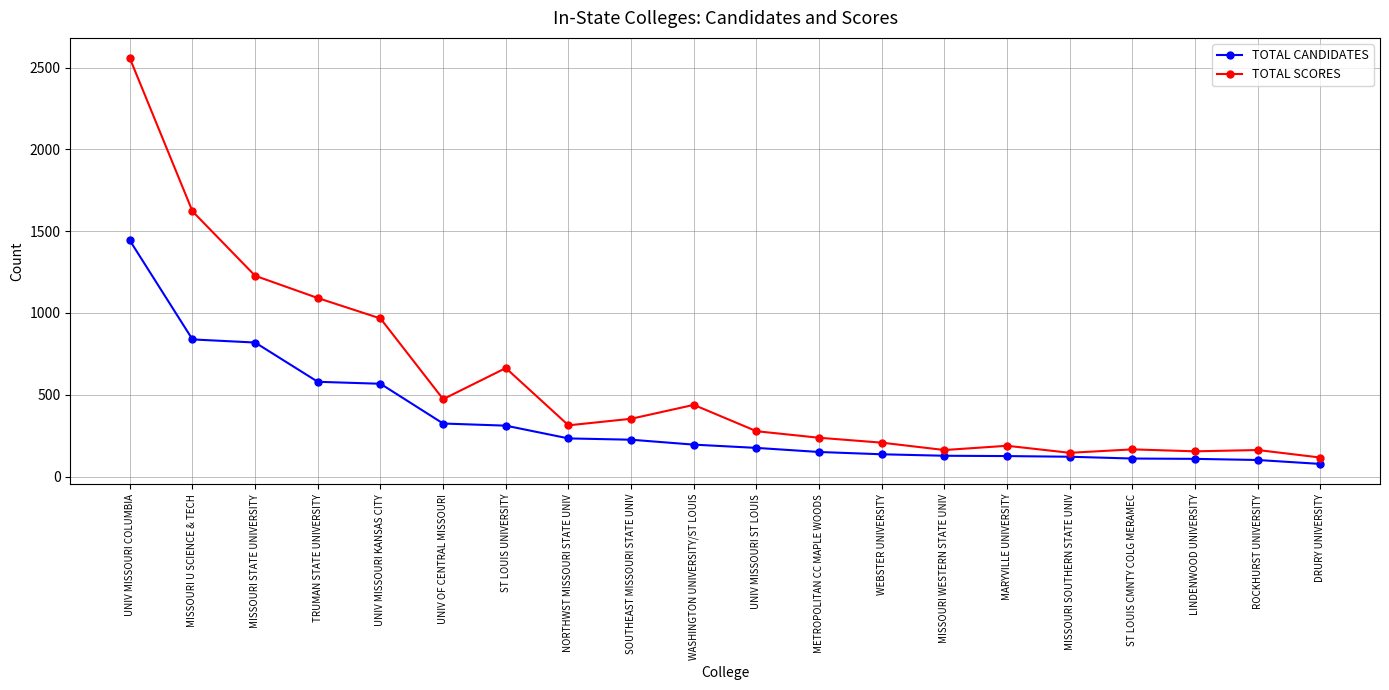

How many categories are shown in the chart?

20